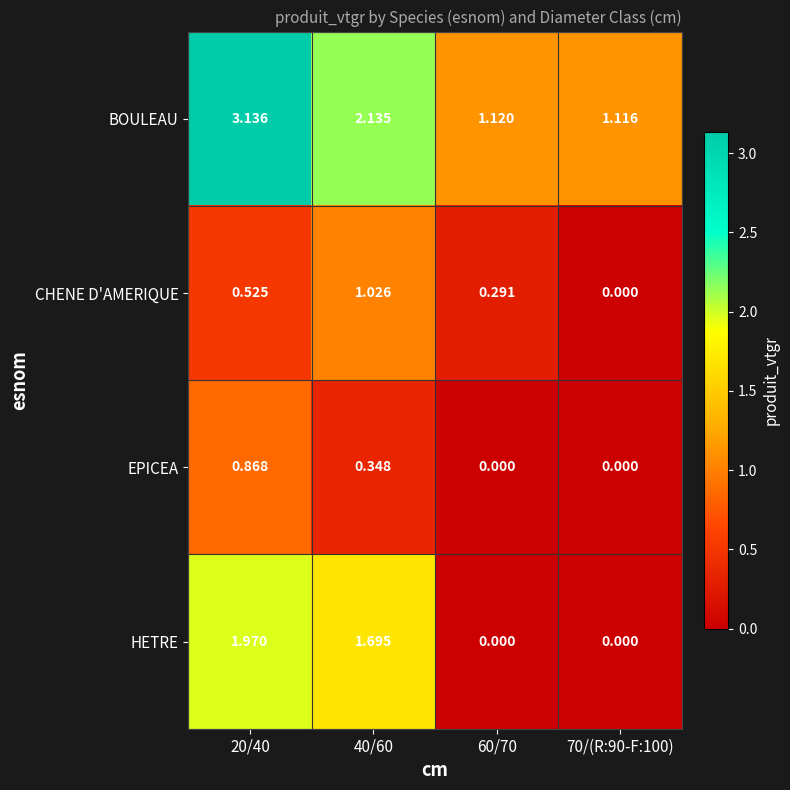

Between 20/40 and 60/70, which series saw the biggest shift?

BOULEAU